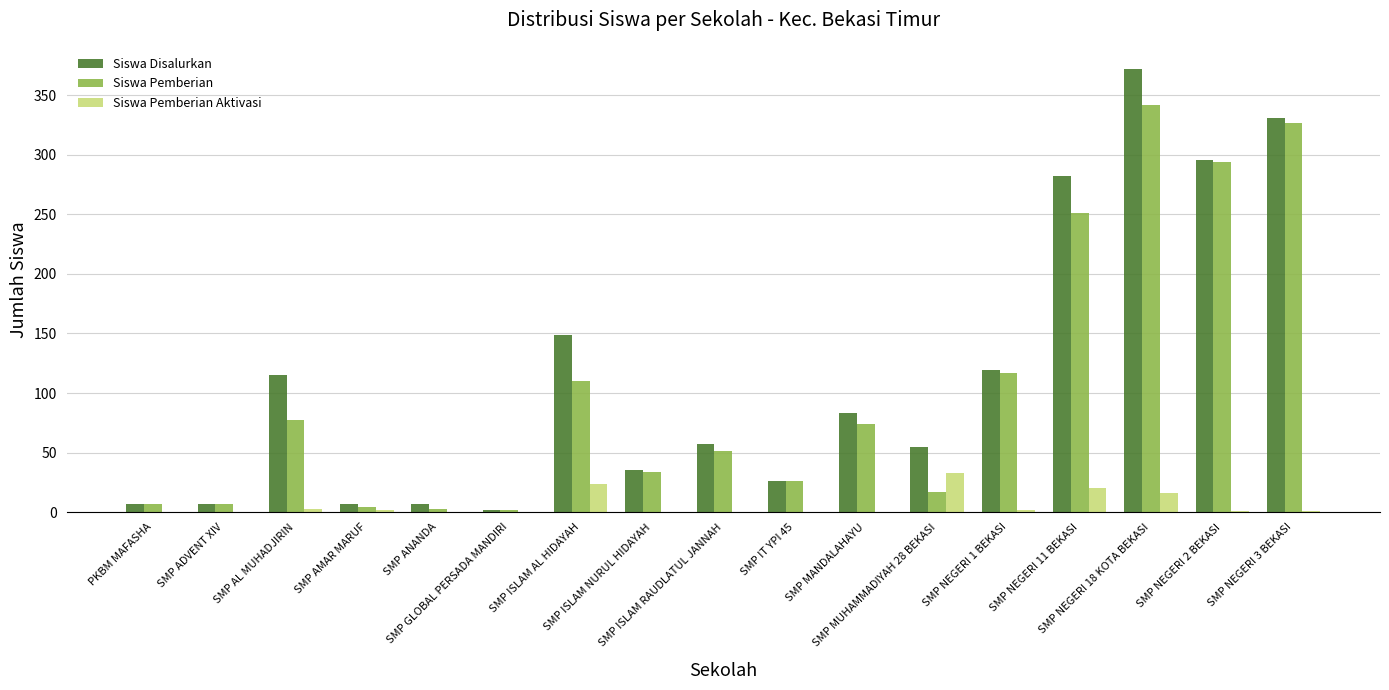

The value of Siswa Pemberian Aktivasi at SMP ISLAM AL HIDAYAH is 39. True or false?

False